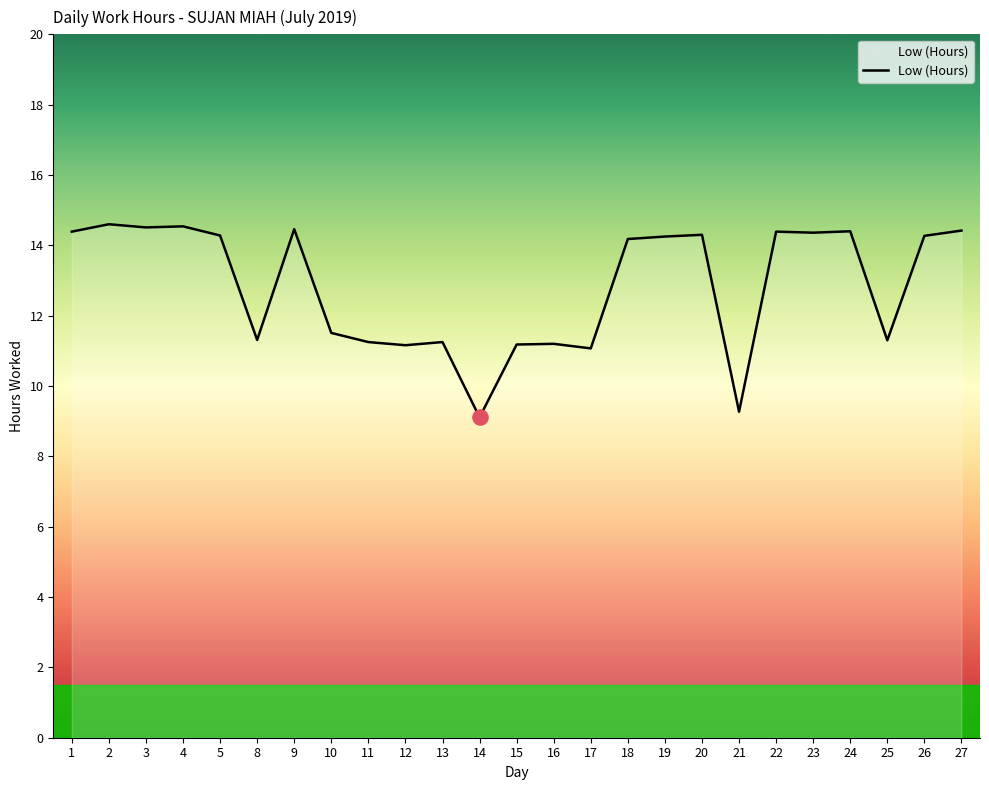

Which has a higher value, 10 or 21?

10